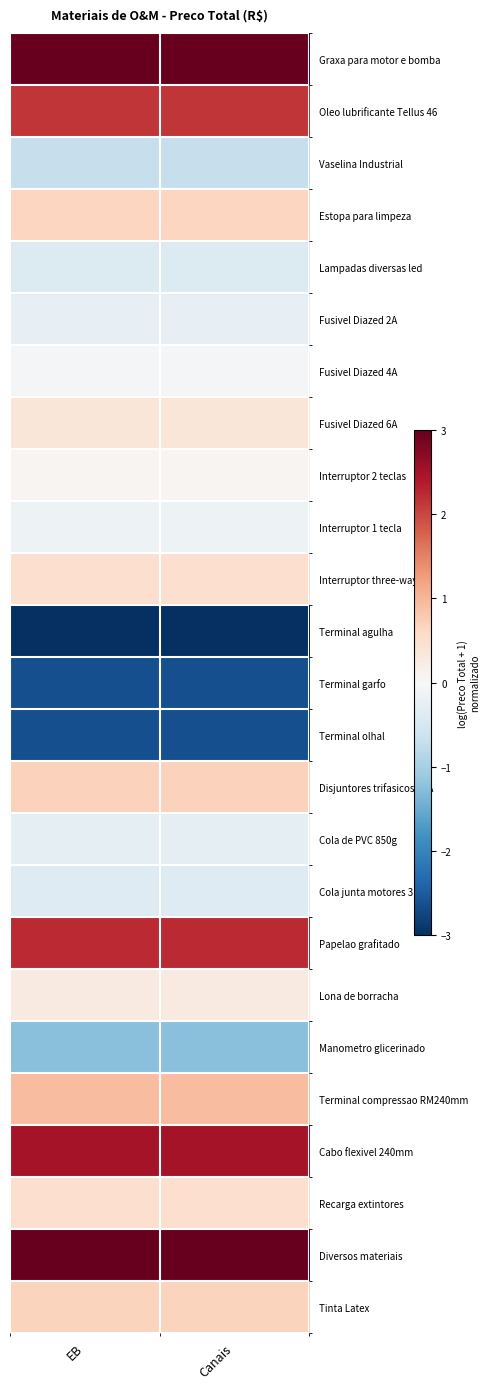

How many series are shown in this chart?

25